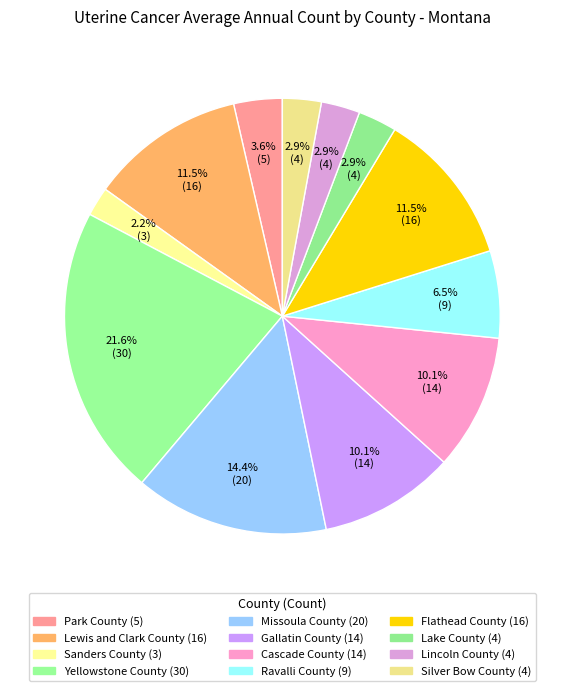

True or false: Park County accounts for 4% of the total.

True